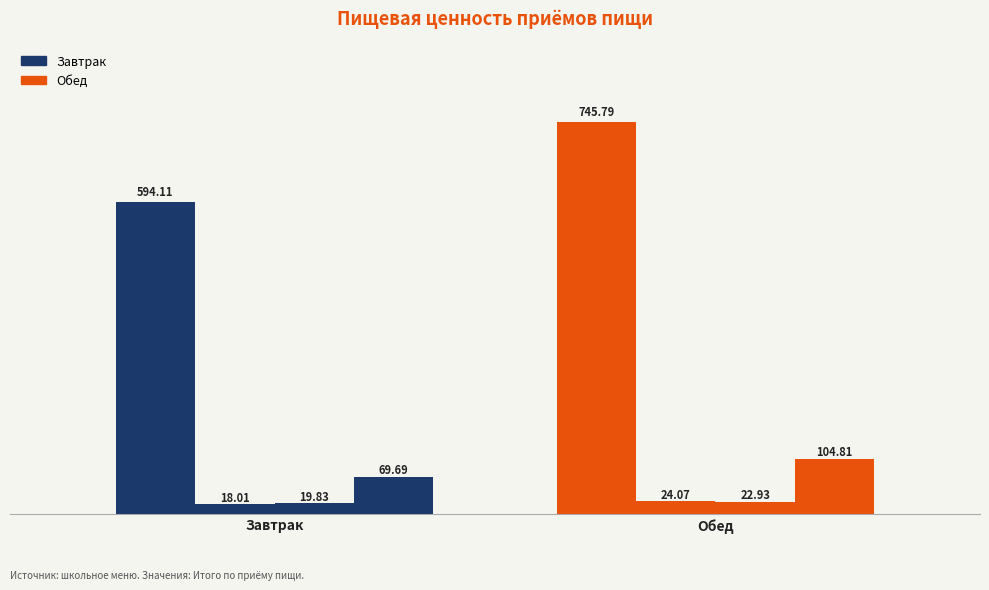

Count the number of data series in this chart.

4